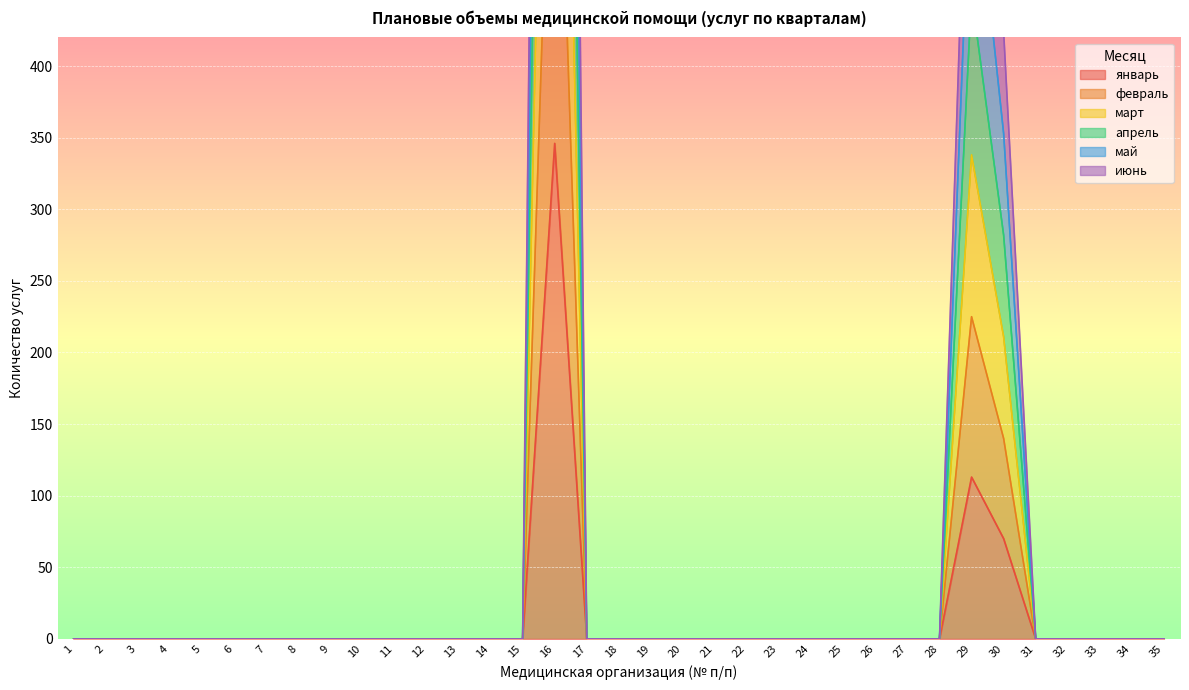

Which series has the largest range (max minus min)?

апрель